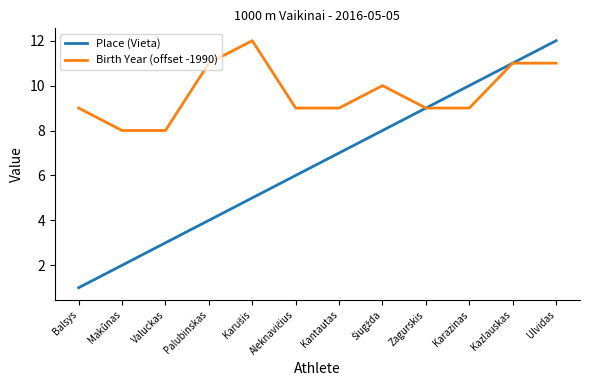

Read the Birth Year (offset -1990) value at Valuckas.

8